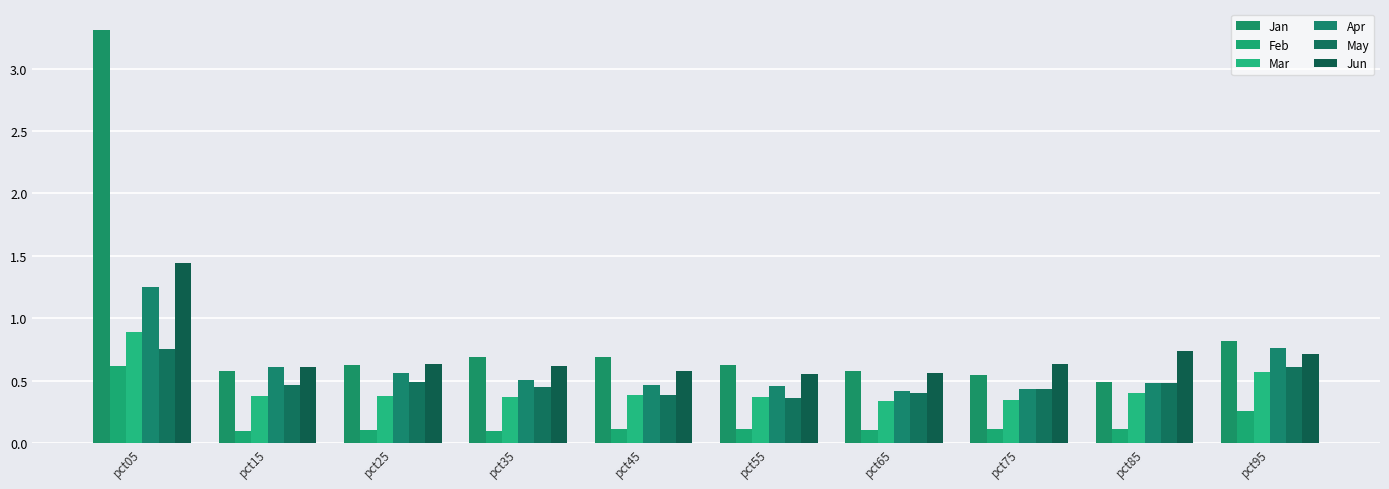

At pct55, list the series in order from largest to smallest.

Jan, Jun, Apr, Mar, May, Feb